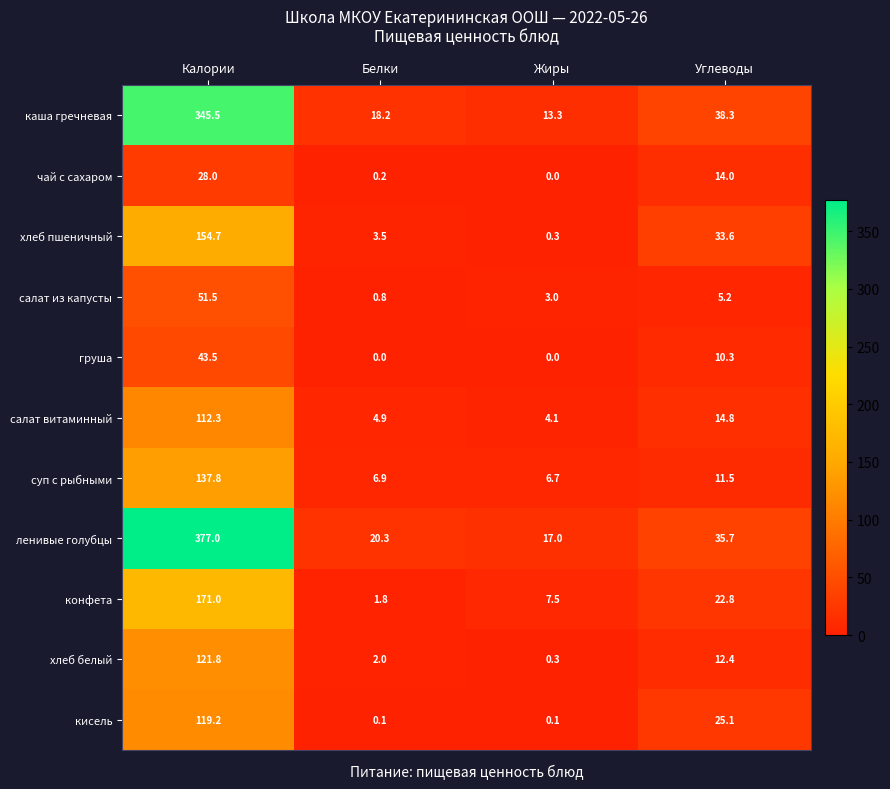

Which series has the largest total across all categories?

ленивые голубцы